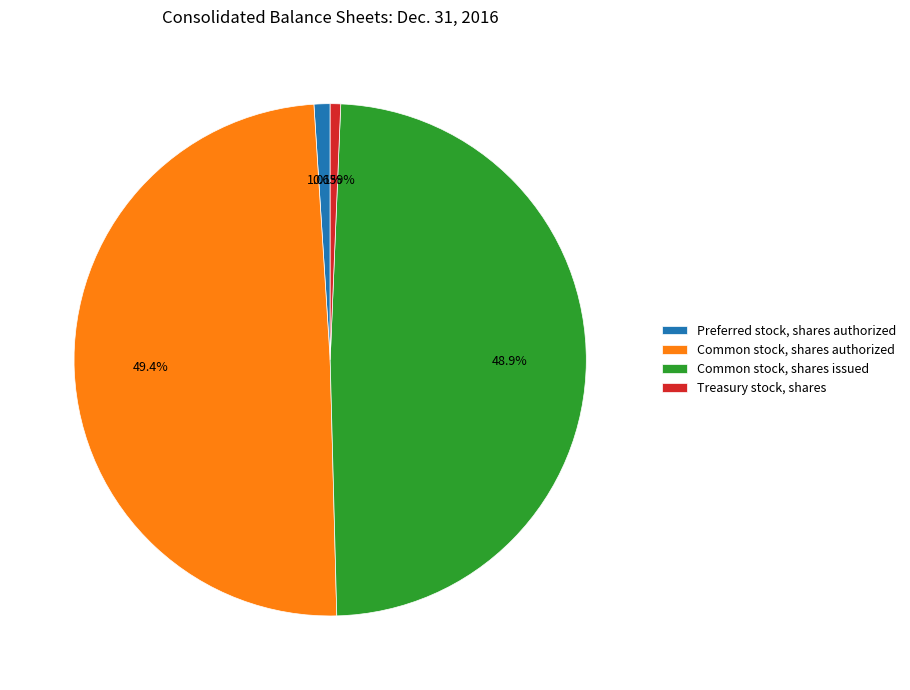

To the nearest percent, what portion does Treasury stock, shares represent?

1%